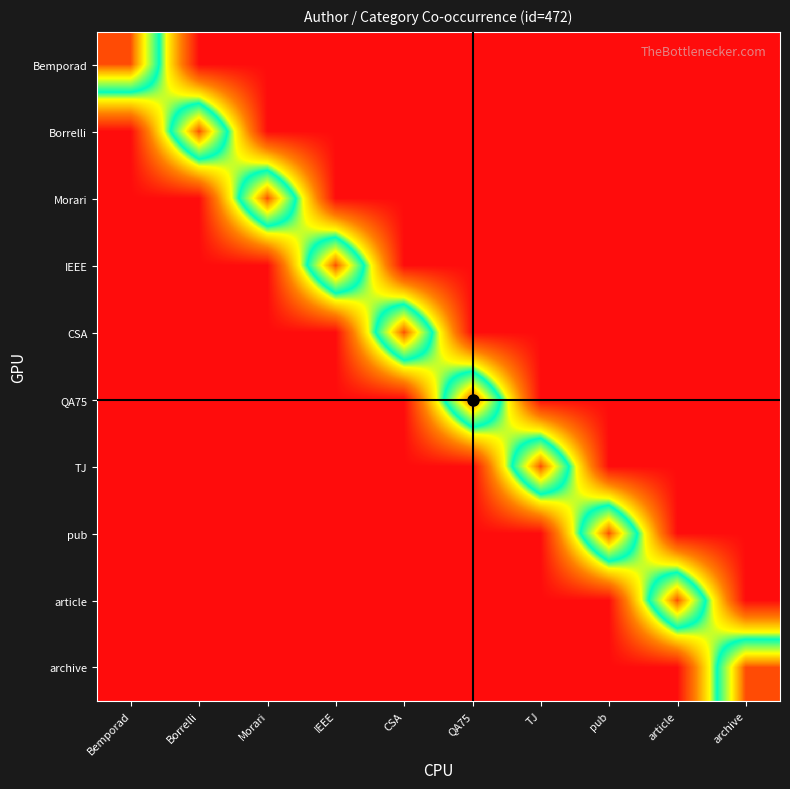

At how many categories does at least one series exceed 427?

10